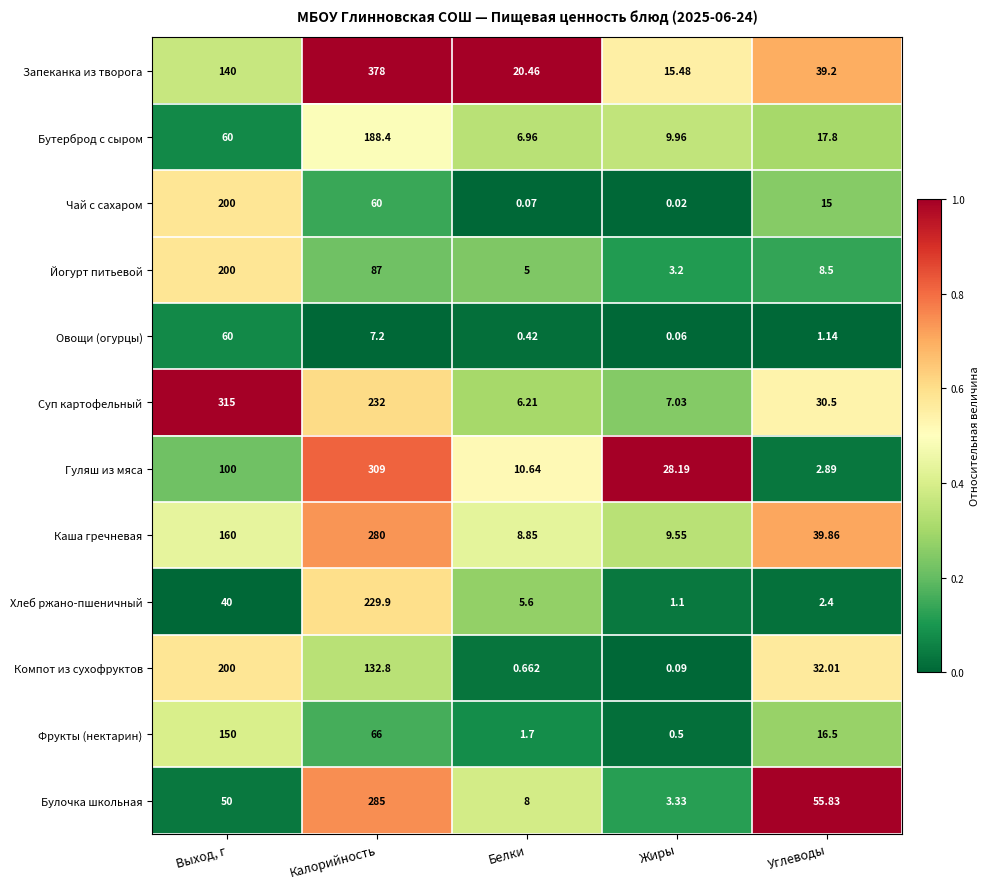

Is the value of Овощи (огурцы) at Выход, г greater than the value of Компот из сухофруктов at Выход, г?

No